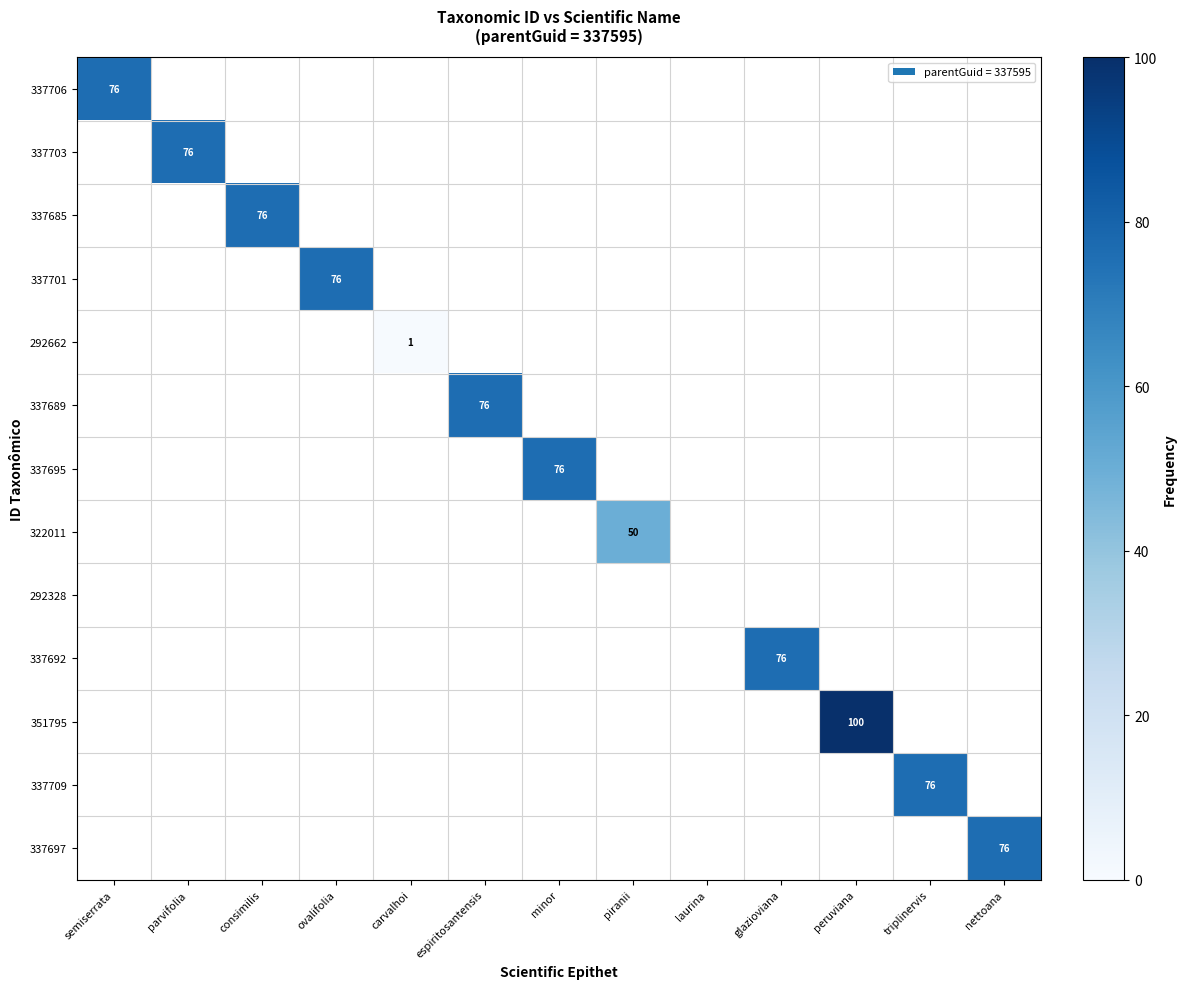

The value of 351795 at peruviana is 100. True or false?

True